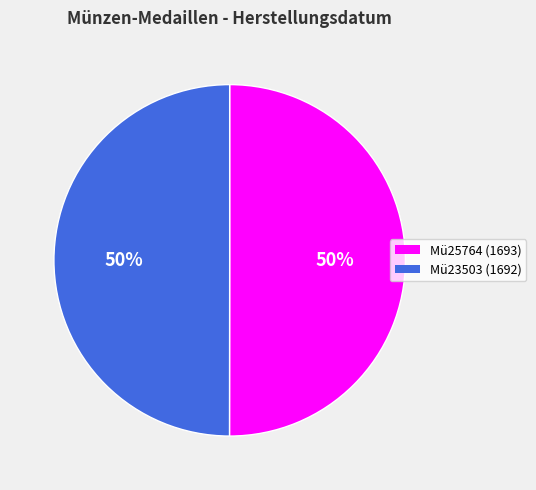

To the nearest percent, what portion does Mü23503 represent?

50%